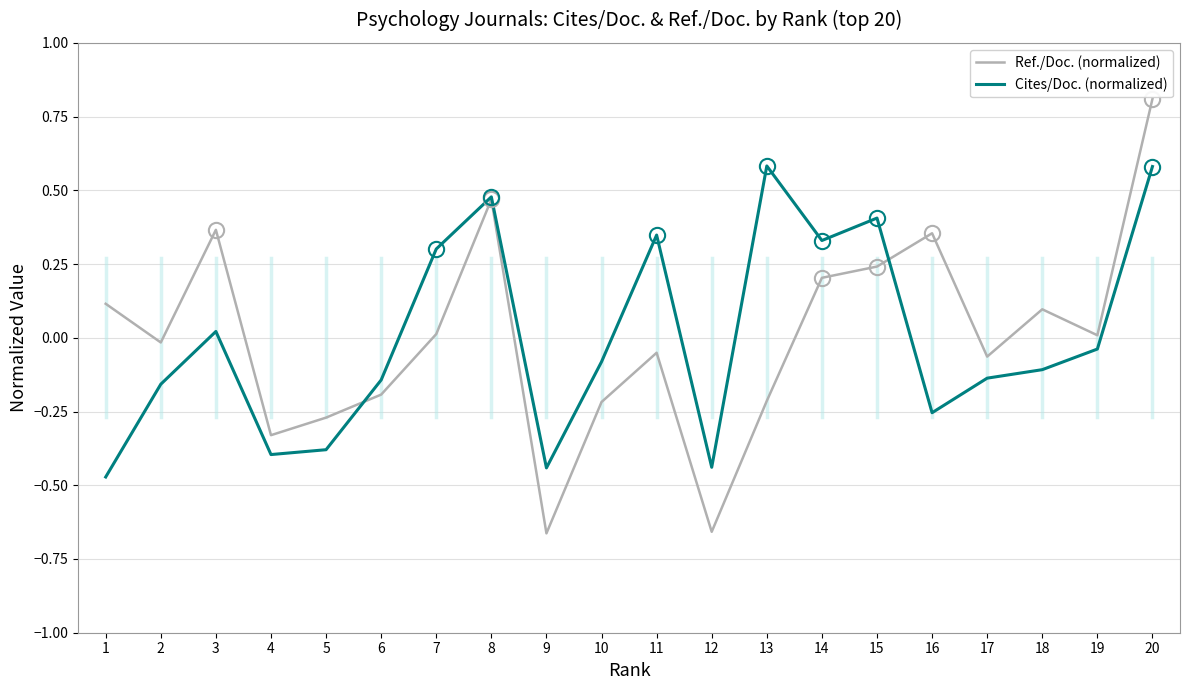

How many series are shown in this chart?

2